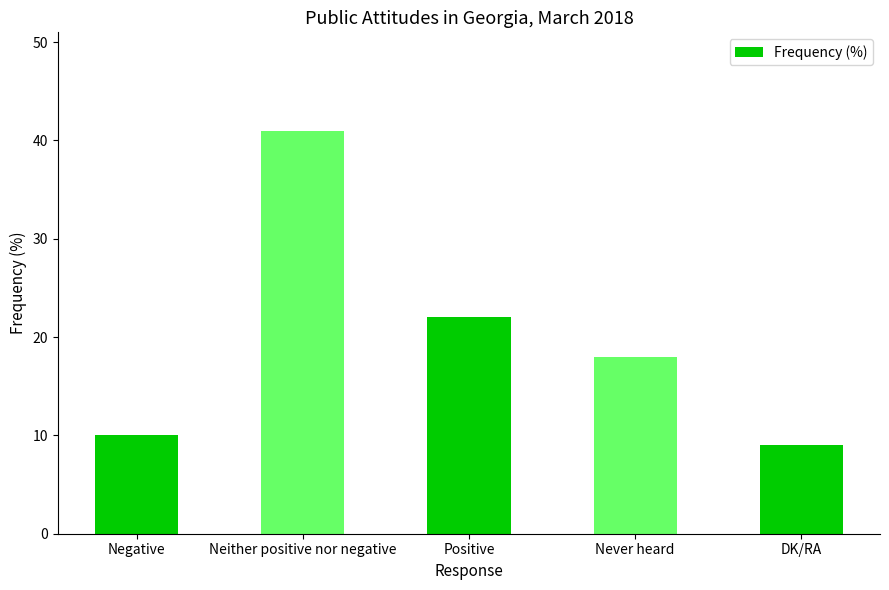

Which has a higher value, DK/RA or Neither positive nor negative?

Neither positive nor negative